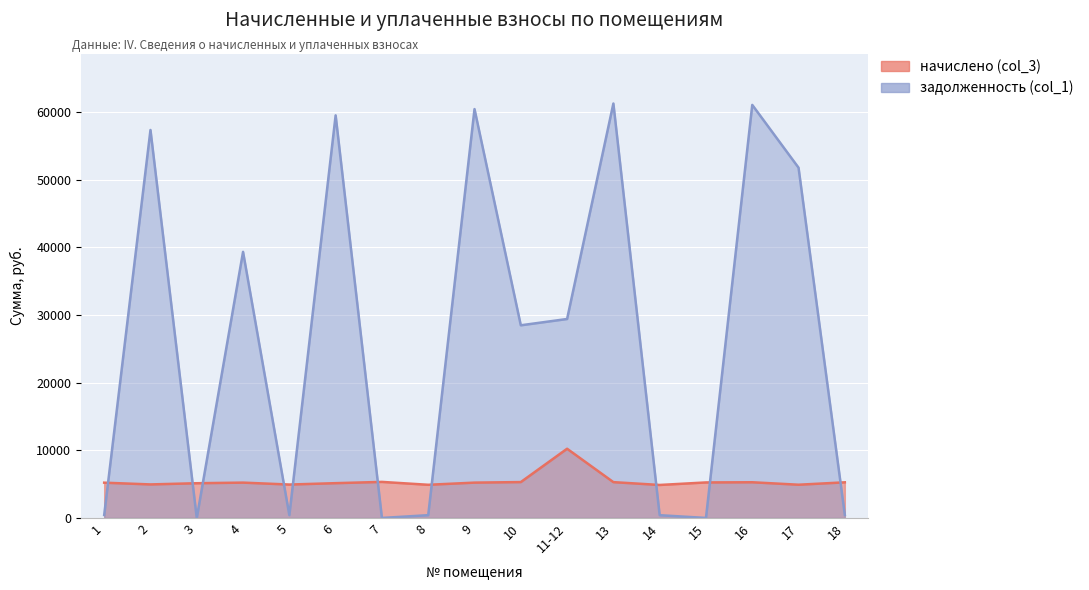

Reading left to right, transcribe all the data shown in this chart.

начислено (col_3): 1=5210.8	2=4952.9	3=5130.7	4=5219.6	5=4935.1	6=5139.6	7=5326.3	8=4899.5	9=5219.6	10=5299.7	11-12=10225.8	13=5290.8	14=4872.8	15=5246.3	16=5272.9	17=4908.4	18=5264.0
задолженность (col_1): 1=434.2	2=57327.9	3=0.0	4=39319.4	5=411.5	6=59488.5	7=0.0	8=408.3	9=60415.6	10=28466.8	11-12=29398.0	13=61239.1	14=406.1	15=0.0	16=61033.1	17=51754.1	18=438.7